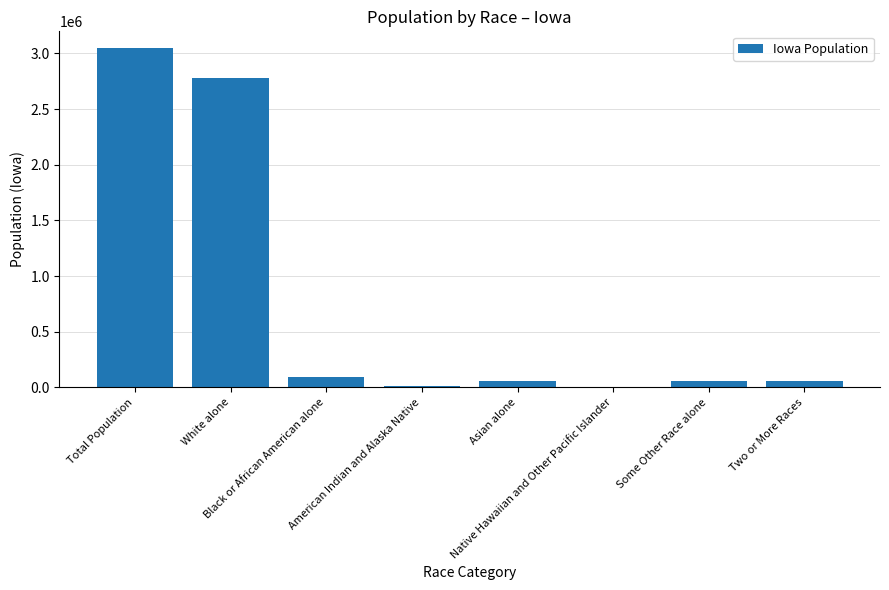

What is the ratio of the value at Some Other Race alone to the value at Asian alone?

1.1